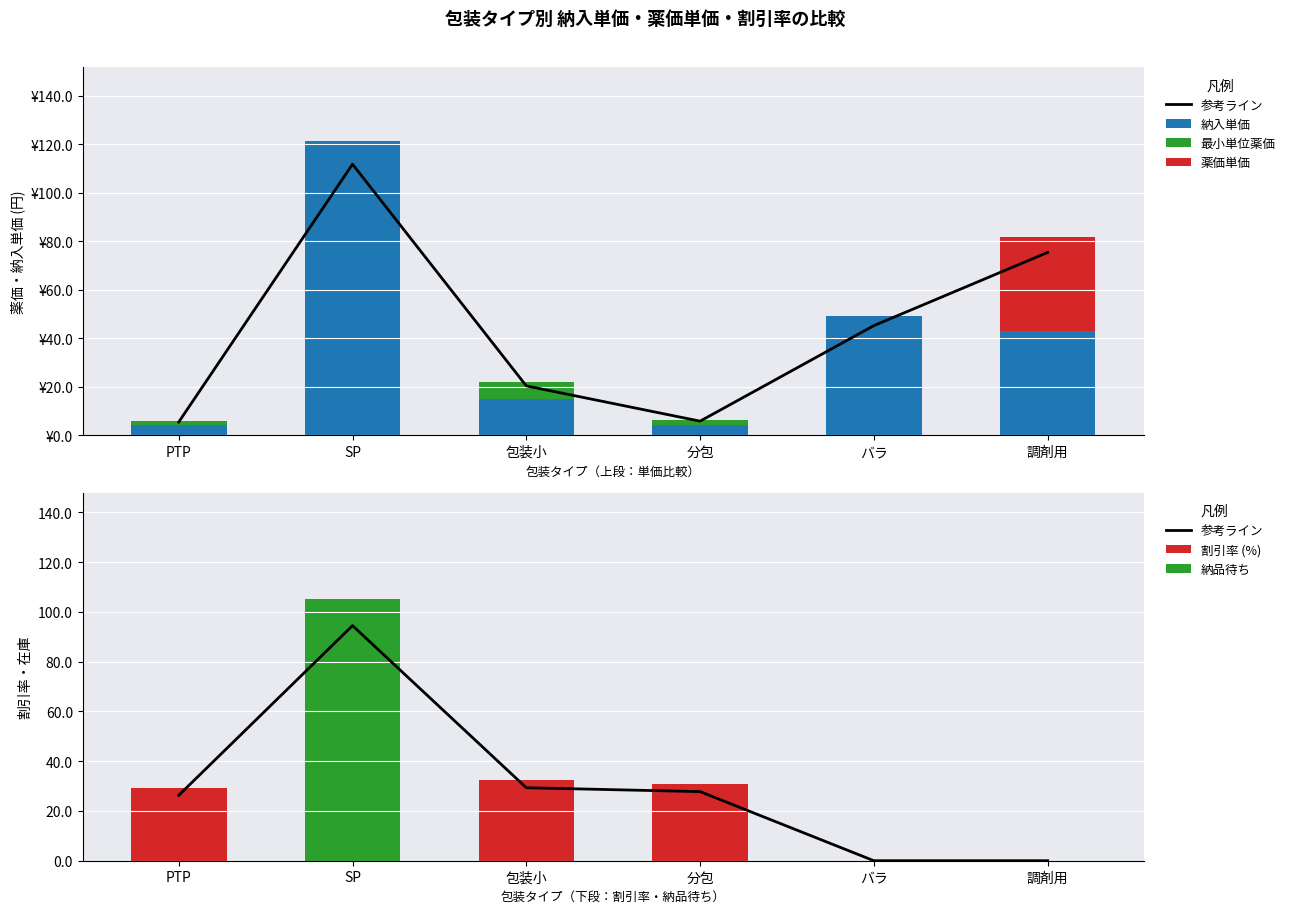

Which series changed the most between 分包 and 調剤用?

薬価単価